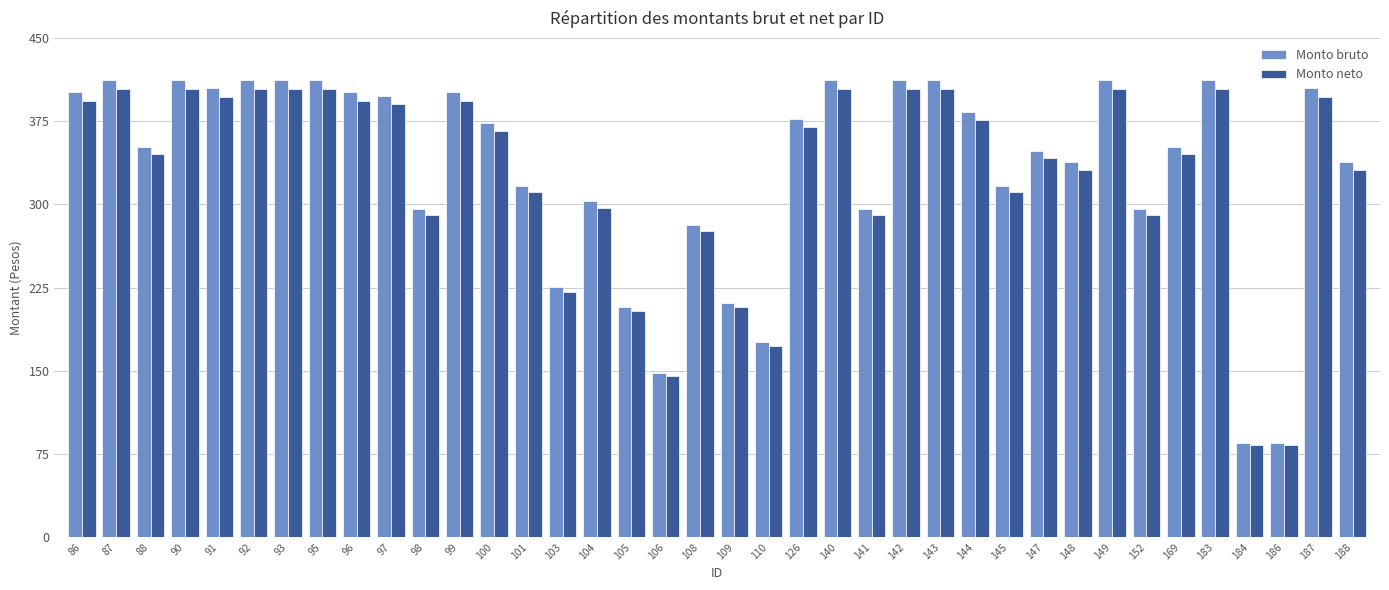

What is the minimum value for Monto bruto?

84.5